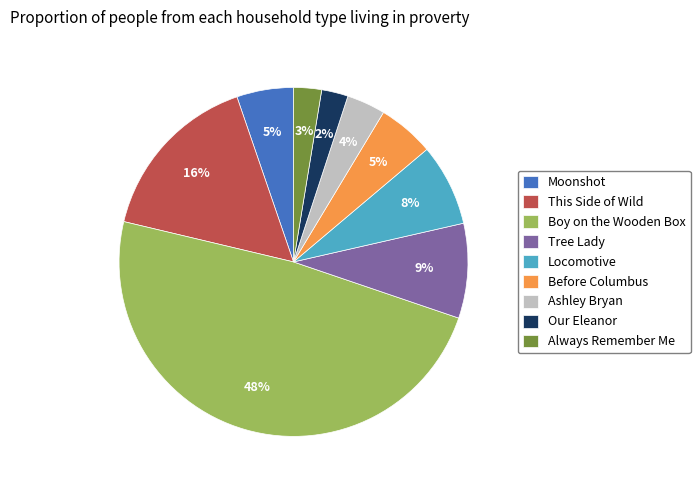

To the nearest percent, what is the difference between the Our Eleanor and Moonshot slice percentages?

3%